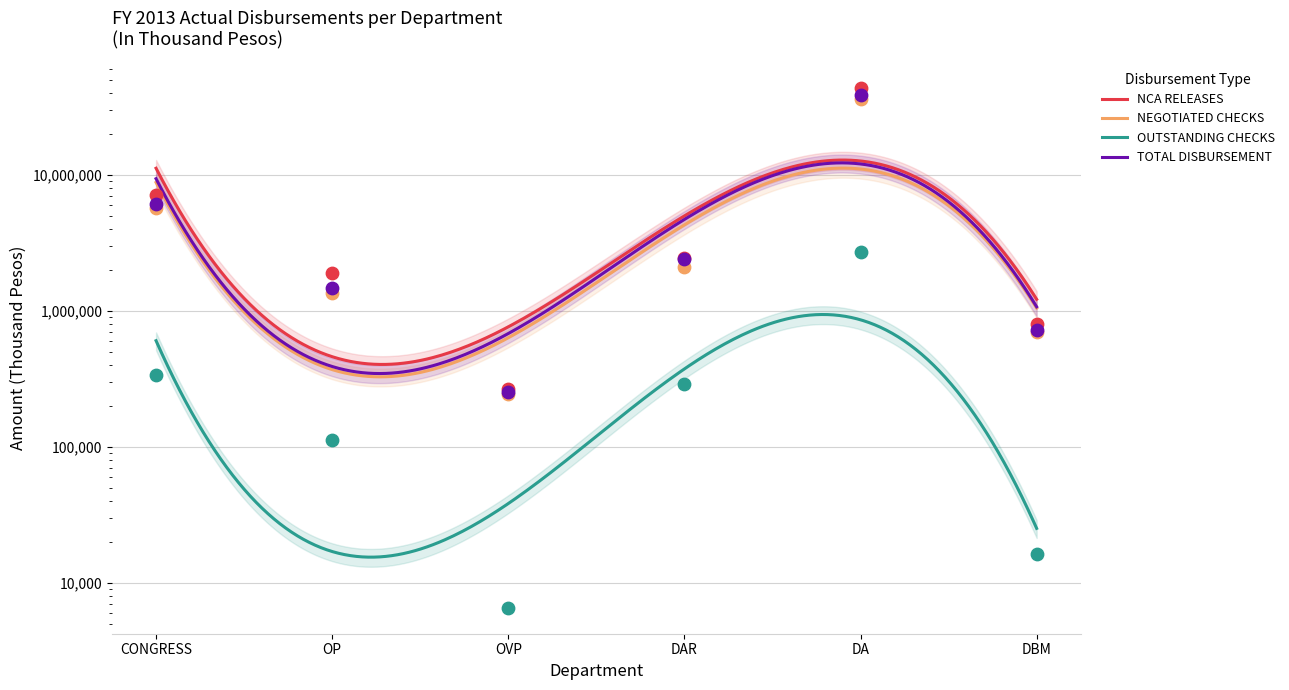

Which series contains the highest Y value?

NCA RELEASES